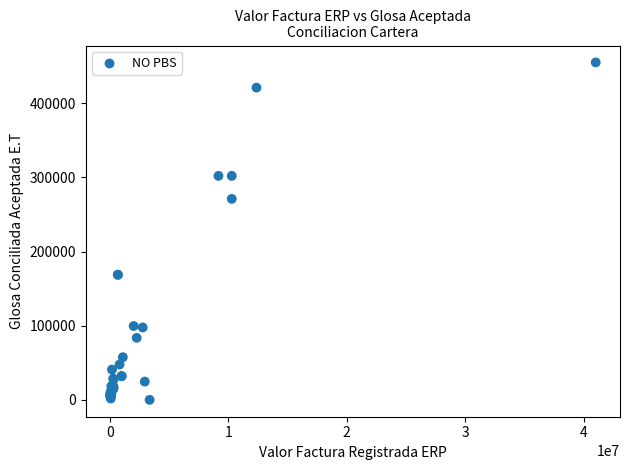

What Y value in the scatter plot is closest to 227500?

271000